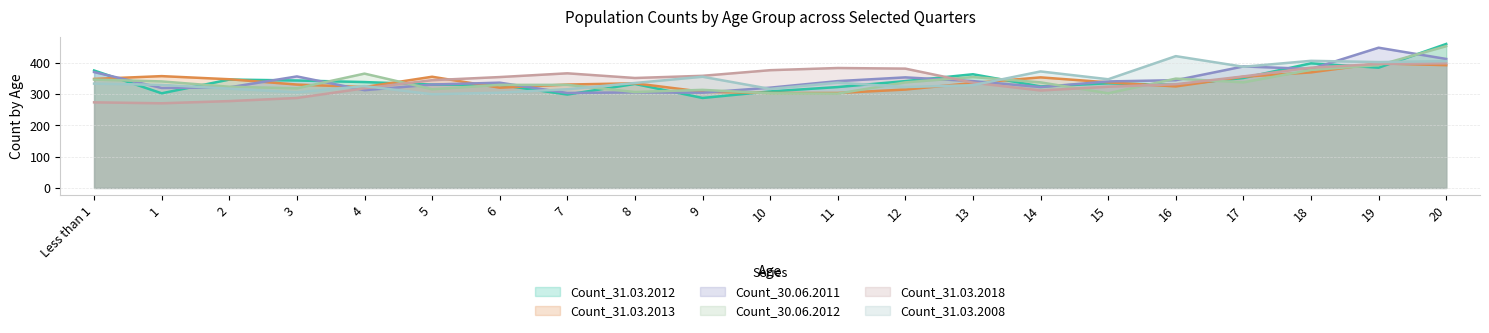

Which has a higher value, 19 or 15?

19